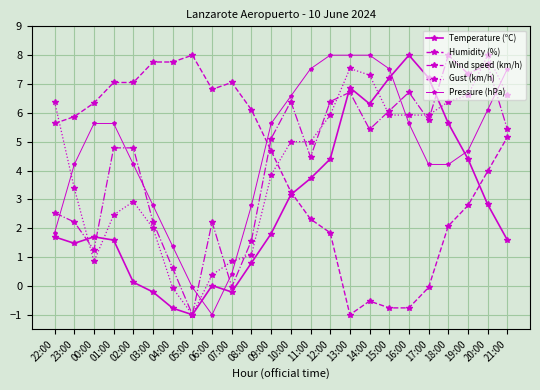

After their last crossing, which series has the higher values: Gust (km/h) or Pressure (hPa)?

Pressure (hPa)